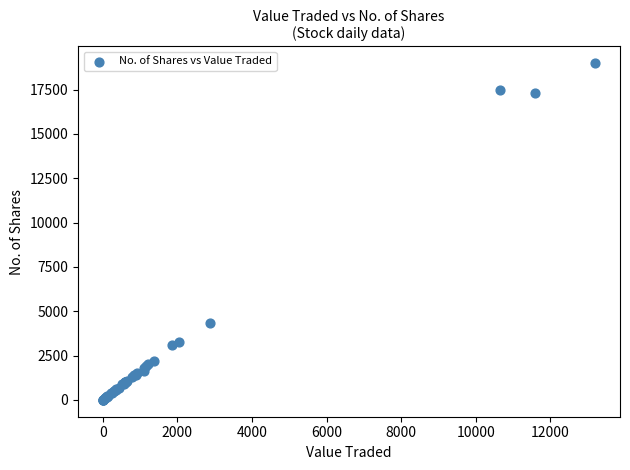

What Y value in the scatter plot is closest to 9493?

4350